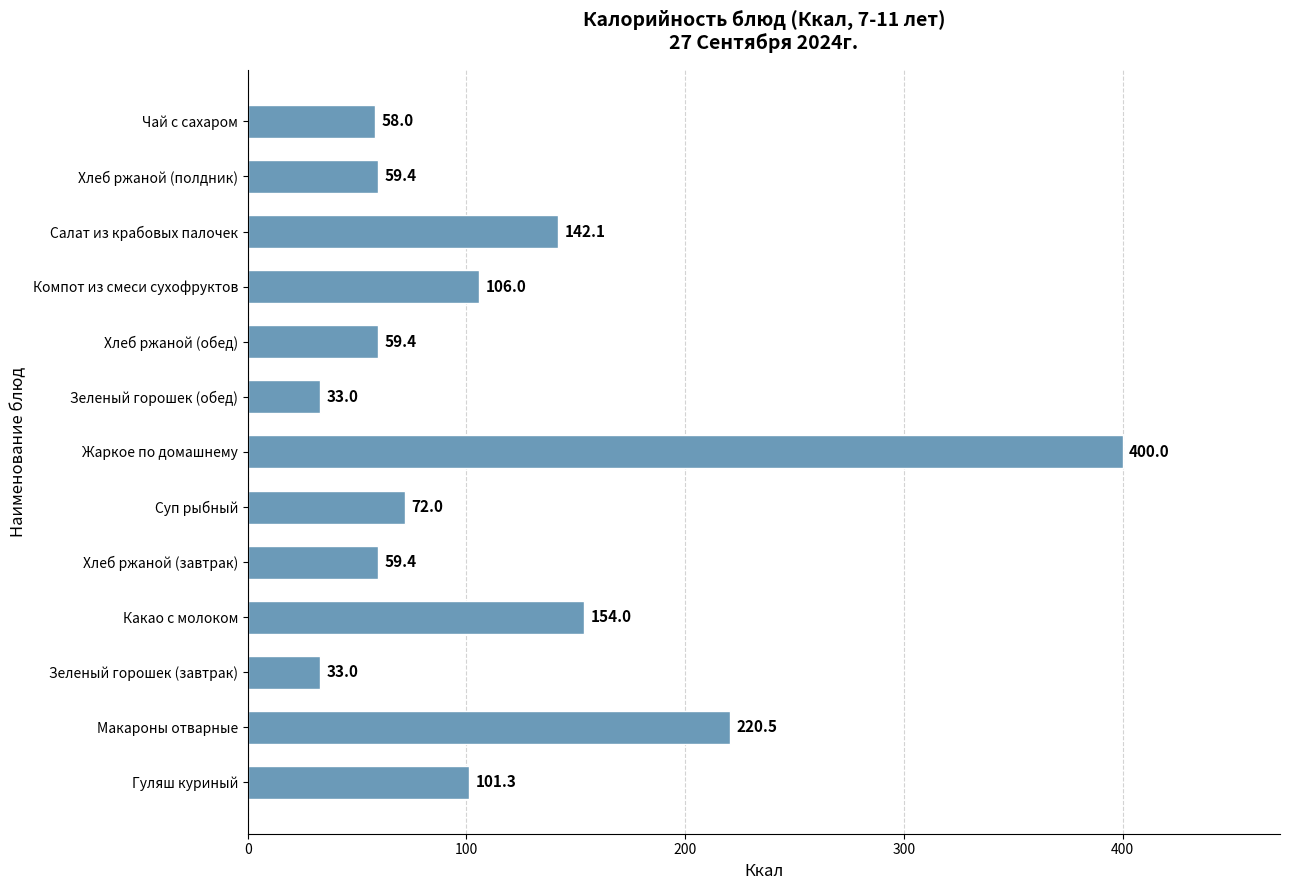

True or false: the data shows 84.3 at Хлеб ржаной (обед).

False